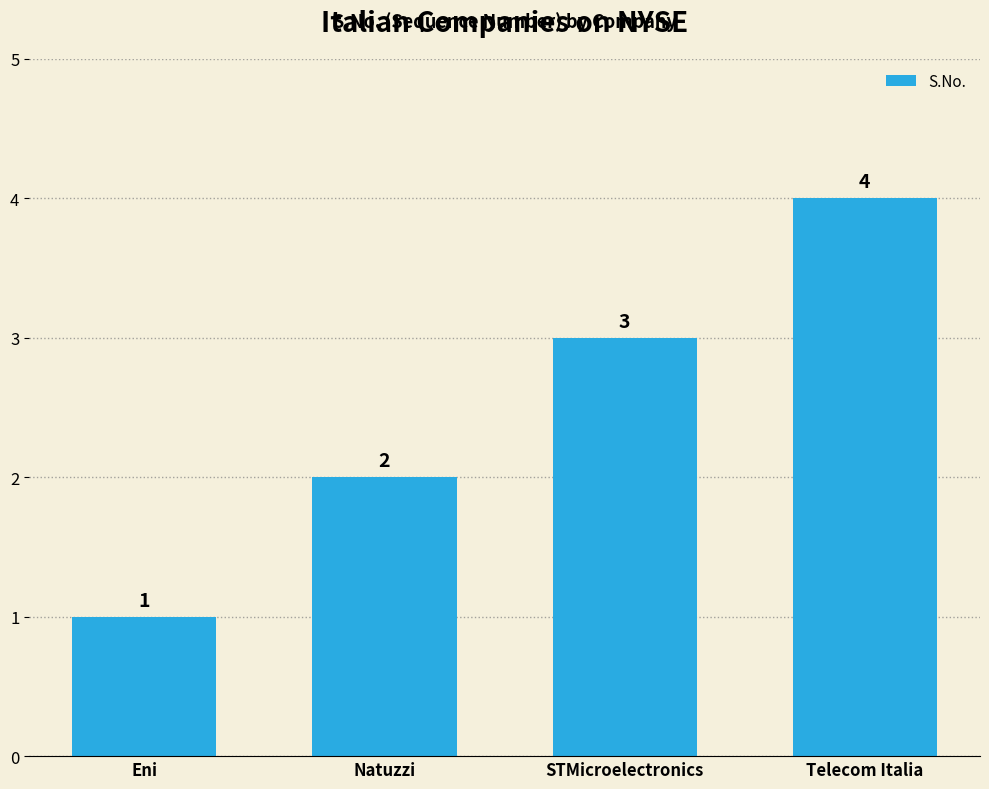

What is the value of the 3rd bar from the left?

3